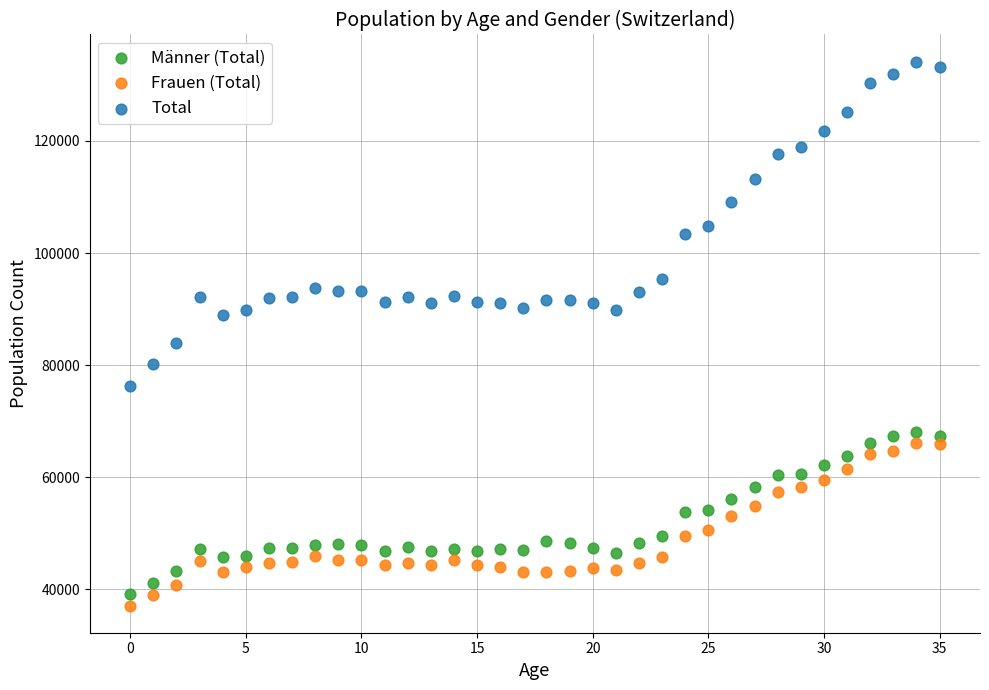

What are all the series names shown in the legend?

Männer (Total), Frauen (Total), Total